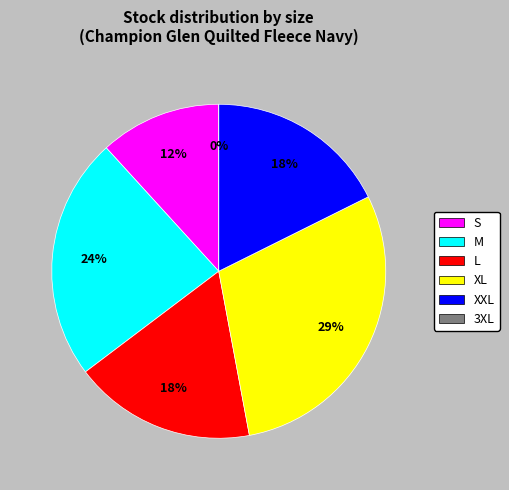

Does M represent more than half of the total?

No